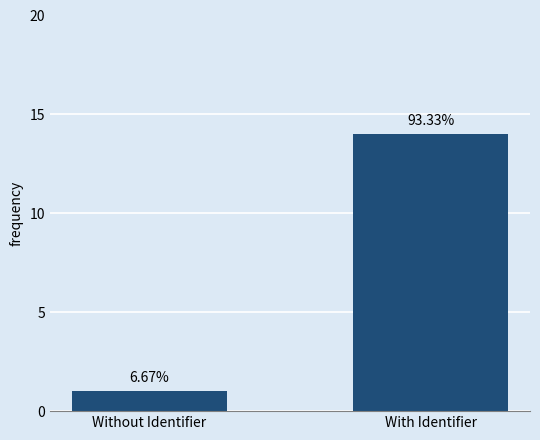

Which label corresponds to the largest value in the chart?

With Identifier